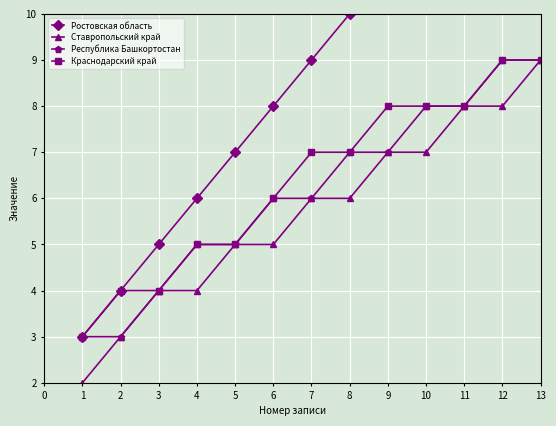

At which label does Ставропольский край reach its peak?

13